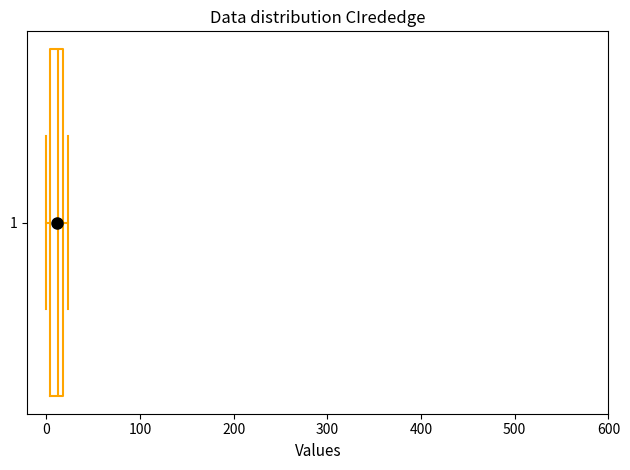

Where does the median line of the box at y = 1 sit on the x-axis? The values are not printed on the chart, so give them approximately, as read against the axis.

10